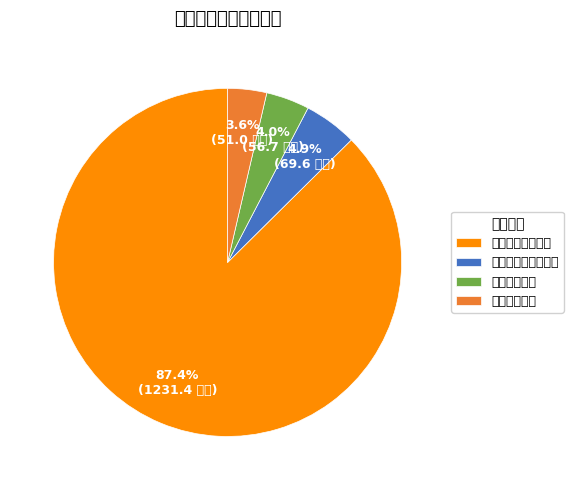

How many slices are in this pie chart?

4